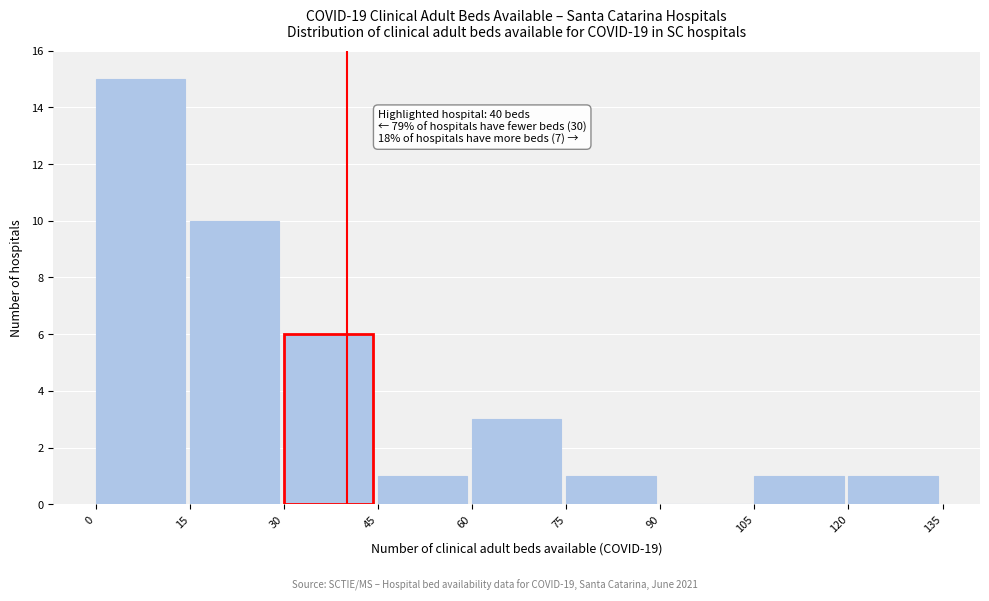

Over which range of the x-axis is the bar tallest?

0 to 15